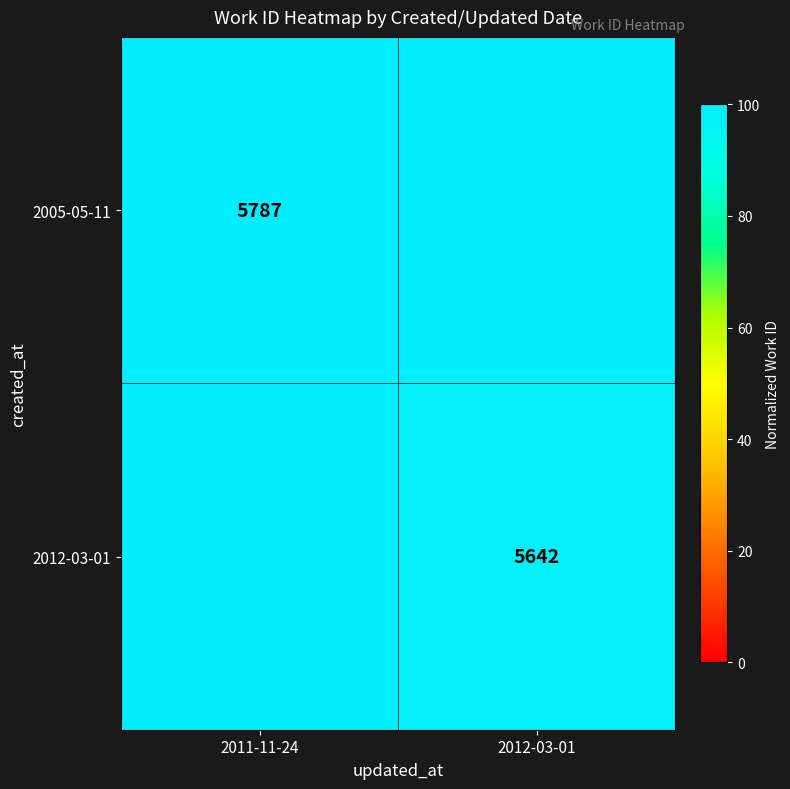

Which label corresponds to the smallest value in the chart?

2012-03-01